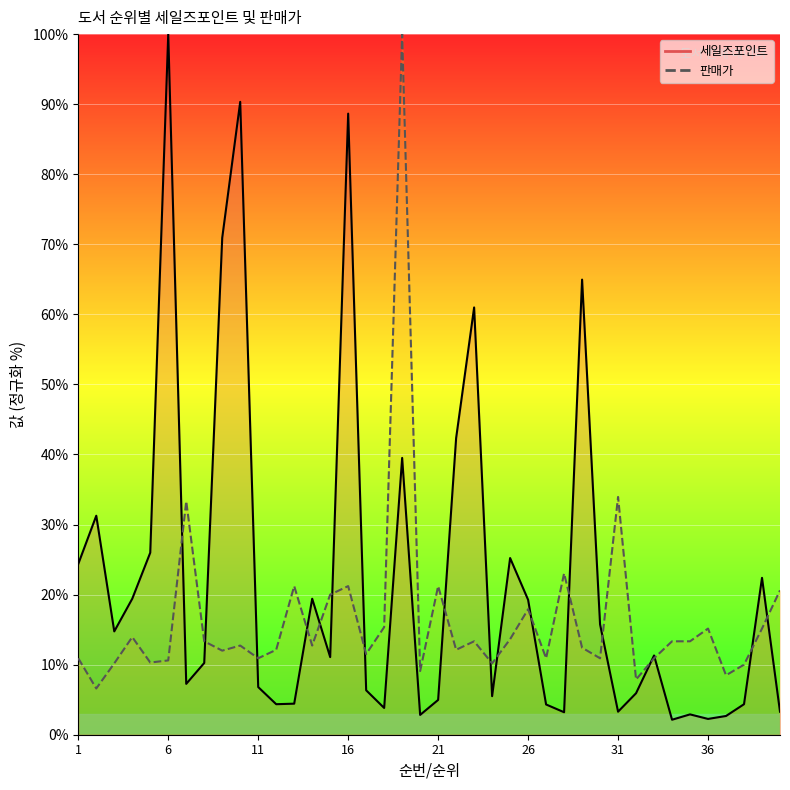

Where do 세일즈포인트 and 판매가 first cross each other?

6 and 7